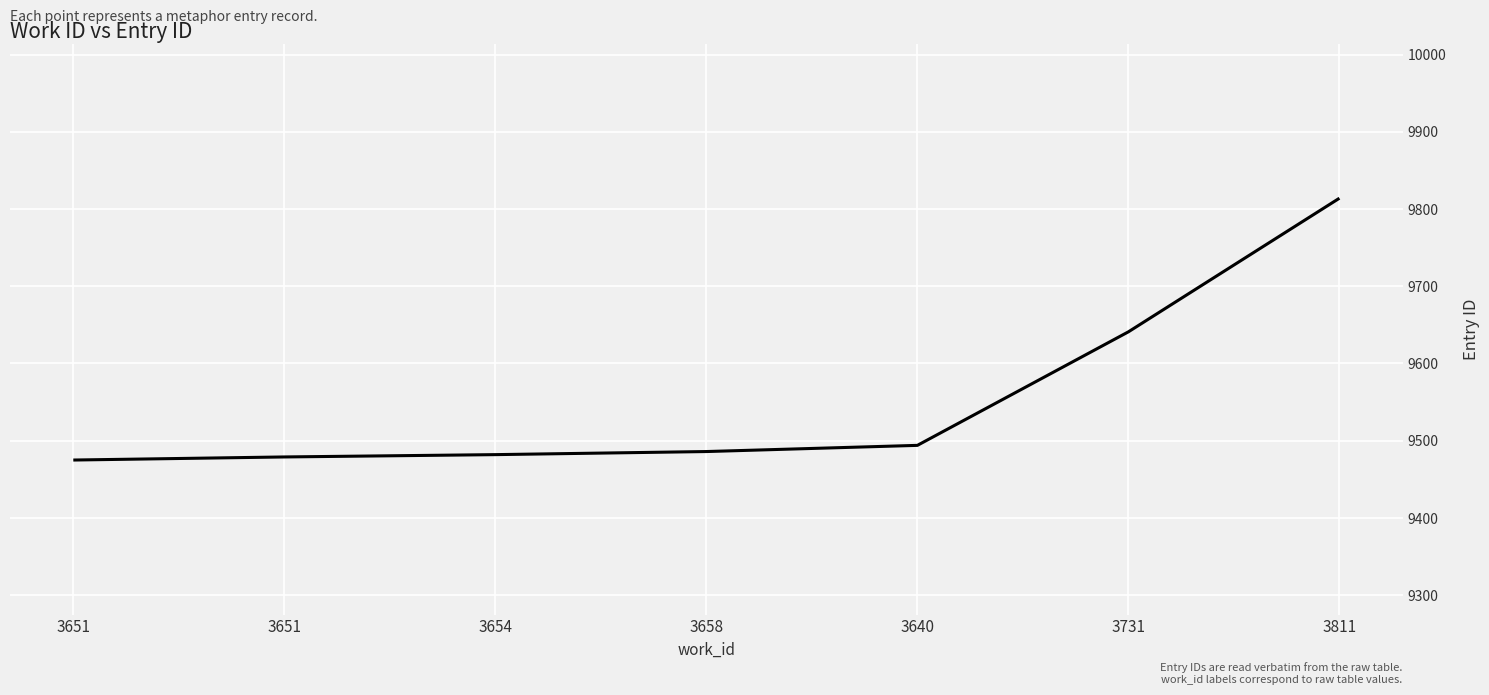

Does the chart have visible grid lines?

Yes